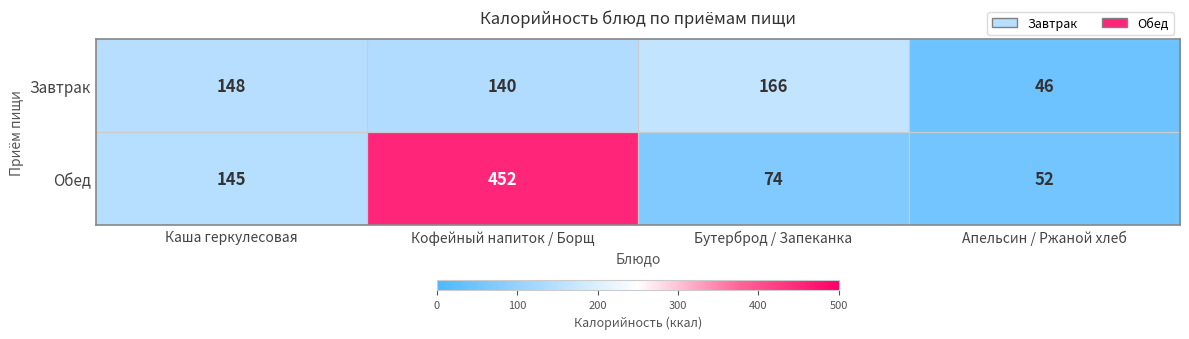

How many categories are shown in the chart?

4